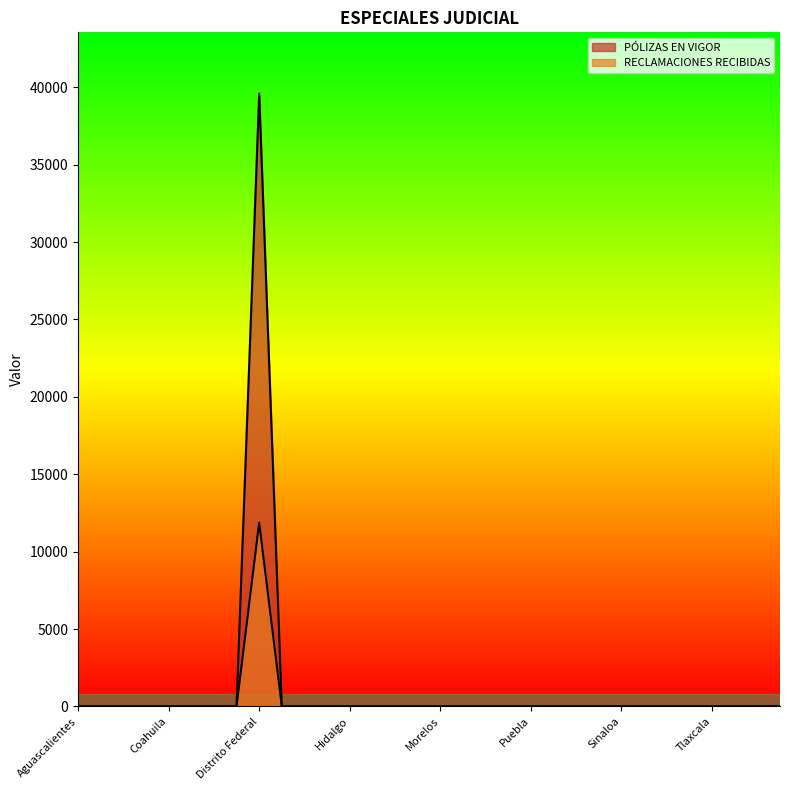

True or false: RECLAMACIONES RECIBIDAS and PÓLIZAS EN VIGOR intersect in this chart.

False